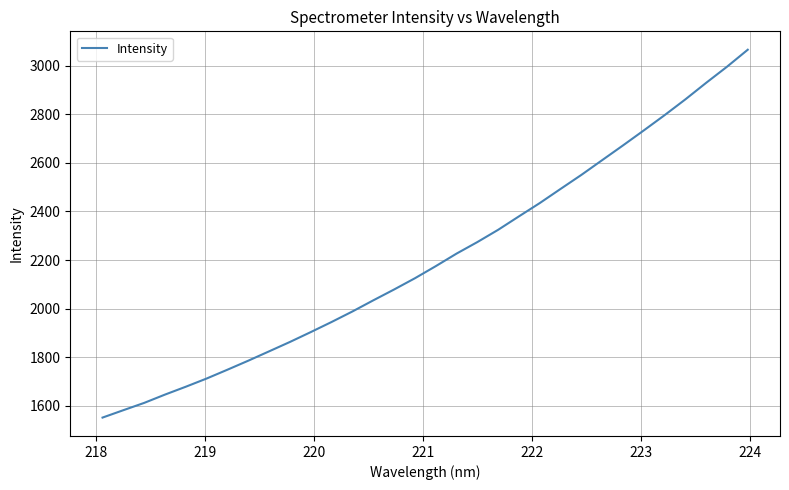

What is the greatest value displayed?

3065.3